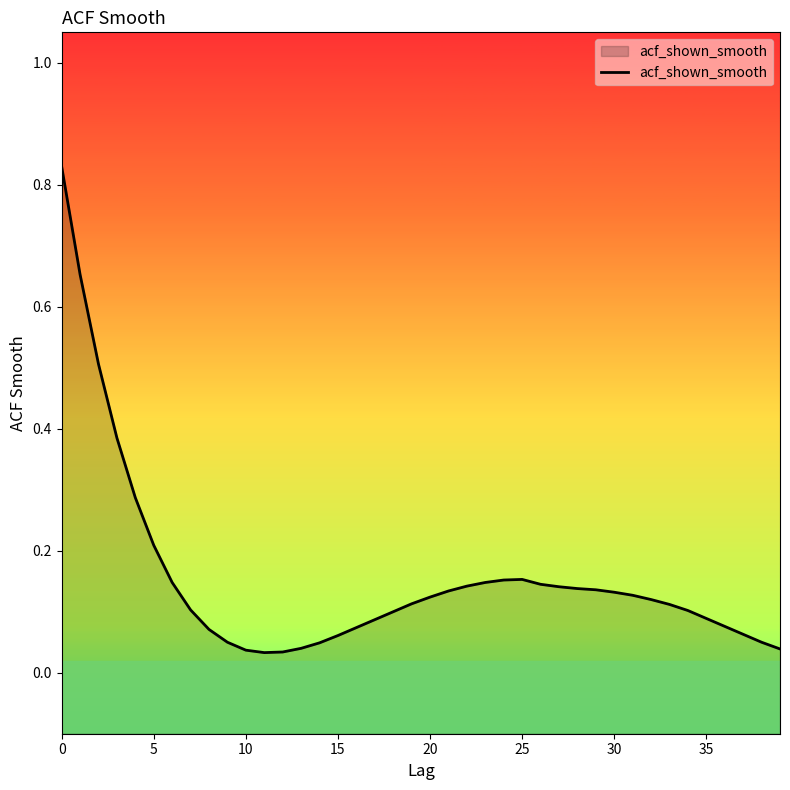

Does the chart display data point markers on the line(s)?

No